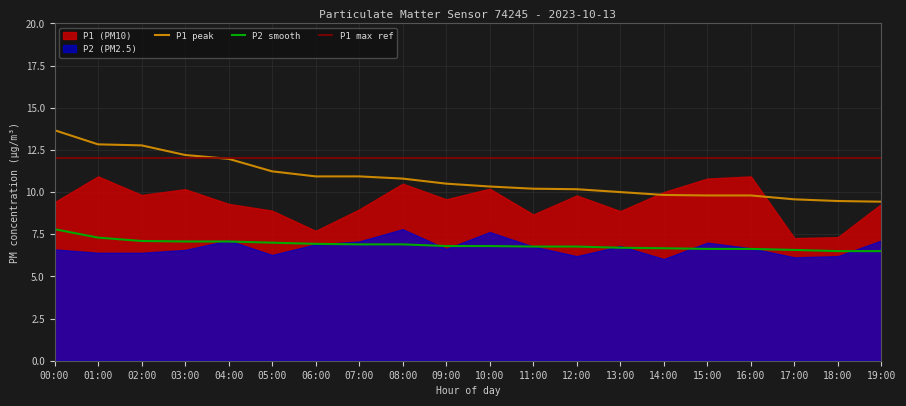

True or false: P2 smooth and P1 peak cross at least once.

False